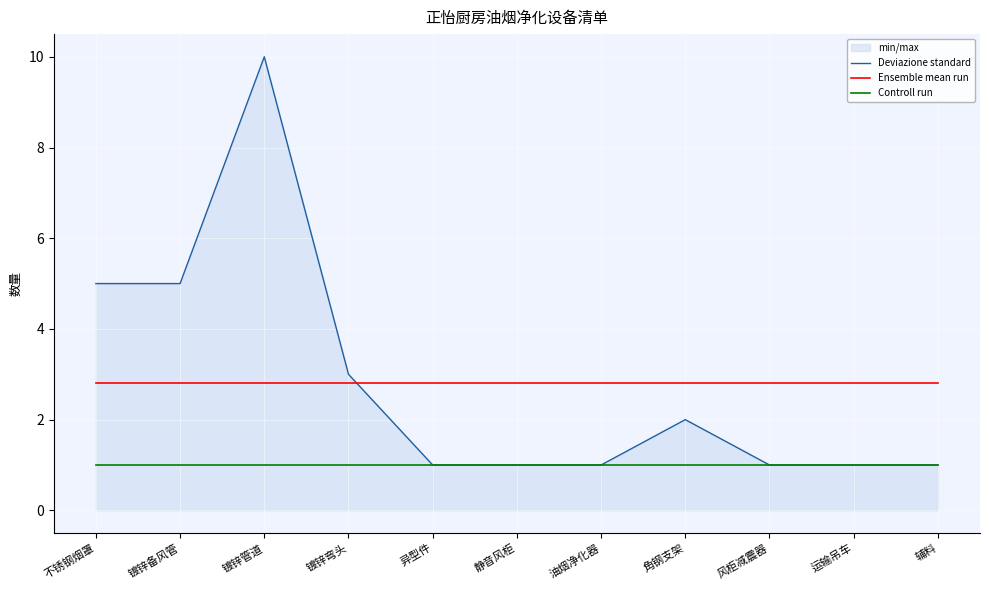

Rank the categories by Ensemble mean run value from lowest to highest.

不锈钢烟罩, 镀锌备风管, 镀锌管道, 镀锌弯头, 异型件, 静音风柜, 油烟净化器, 角钢支架, 风柜减震器, 运输吊车, 辅料